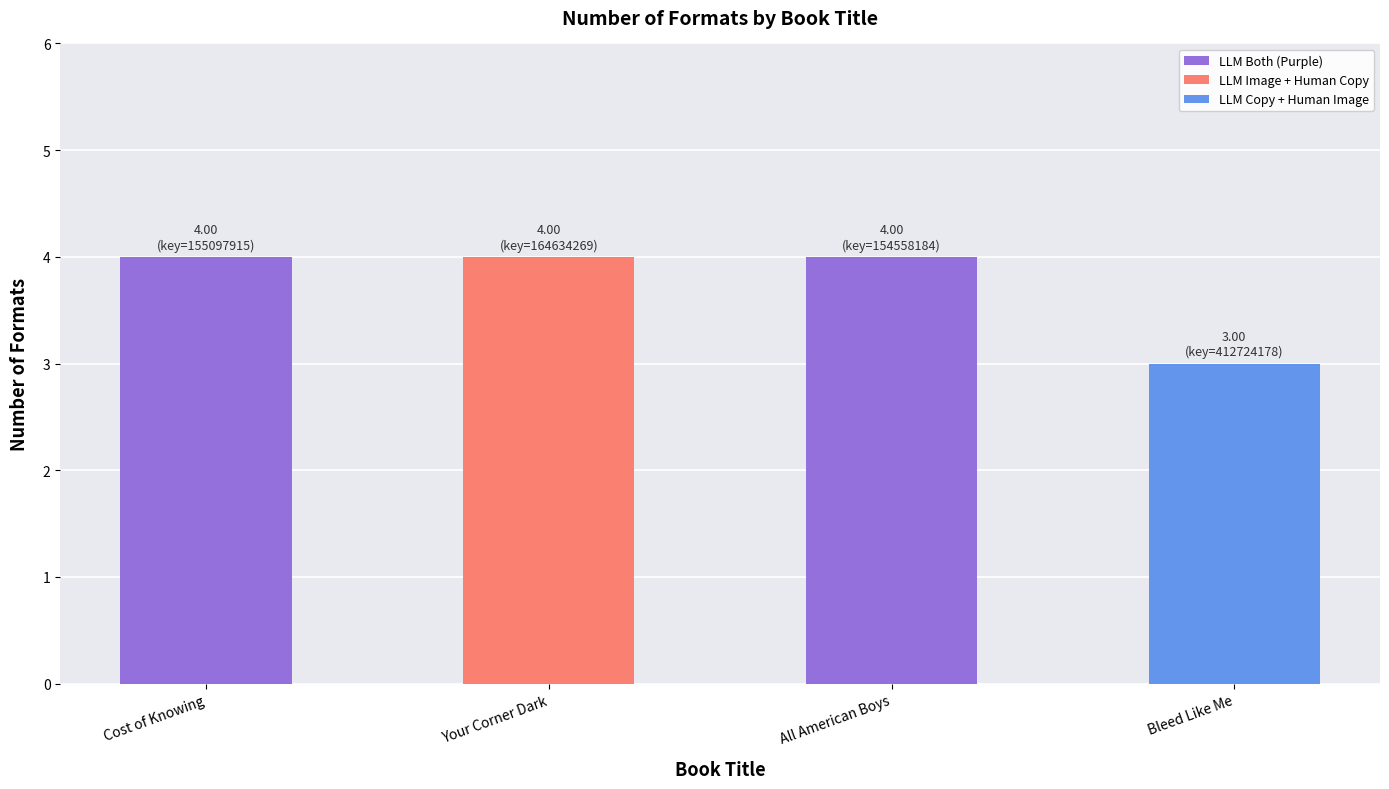

How many bars are there in total?

4